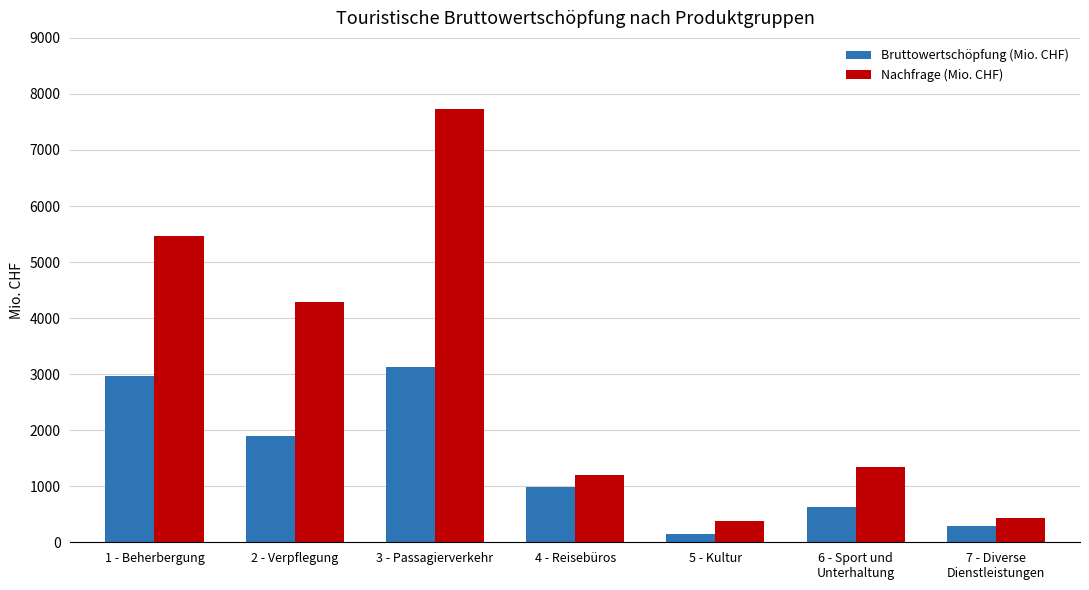

Does the chart contain any negative values?

No